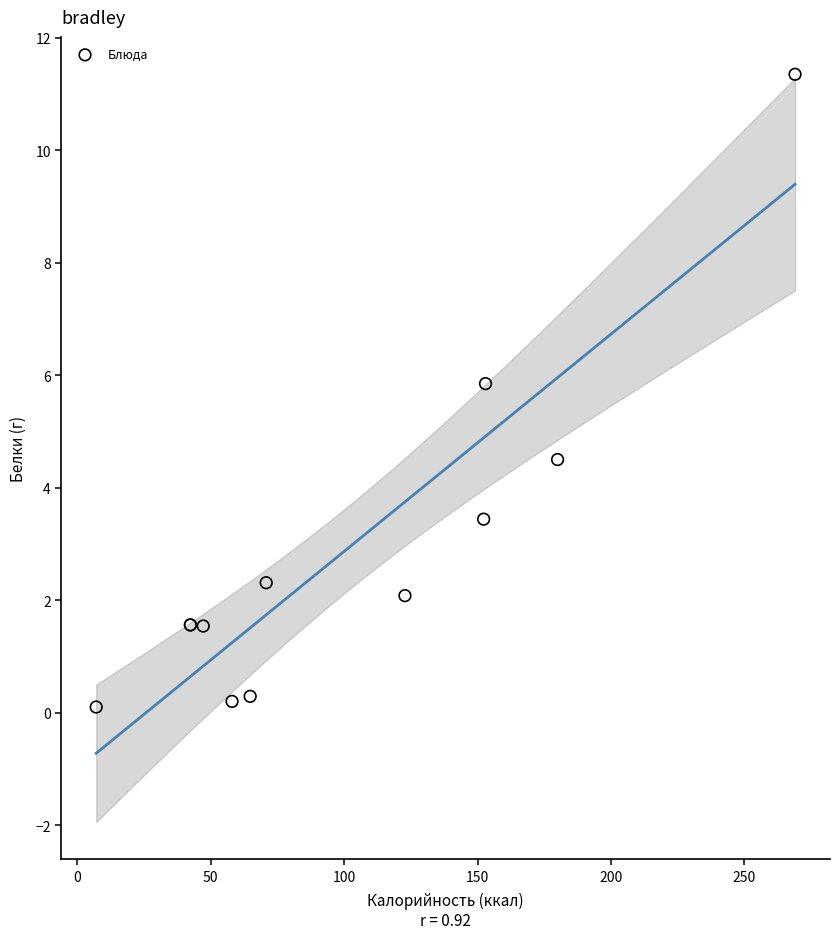

What Y value in the scatter plot is closest to 5?

4.5